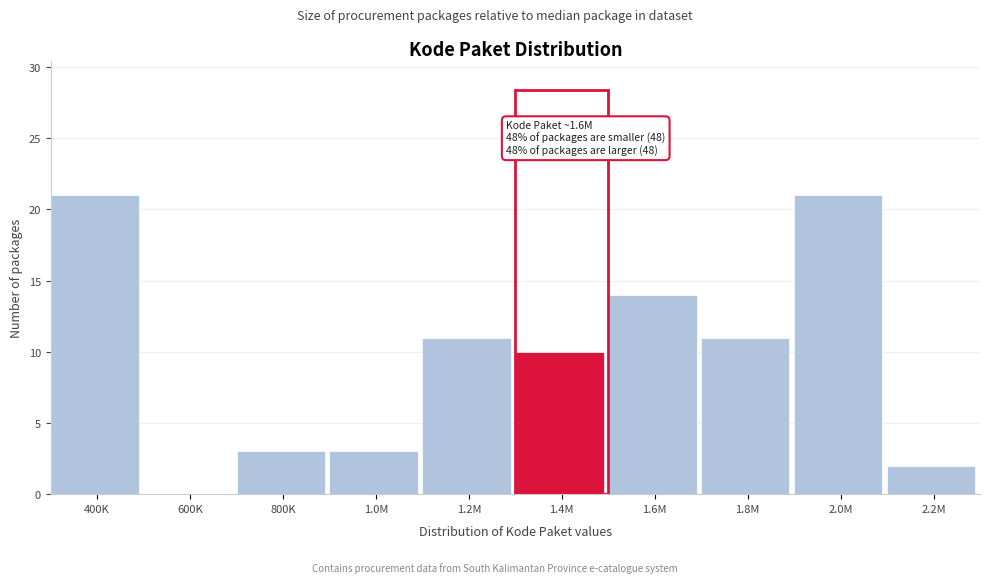

Reading right to left, extract all data points from this chart.

2.2M=2	2.0M=21	1.8M=11	1.6M=14	1.4M=10	1.2M=11	1.0M=3	800K=3	600K=0	400K=21